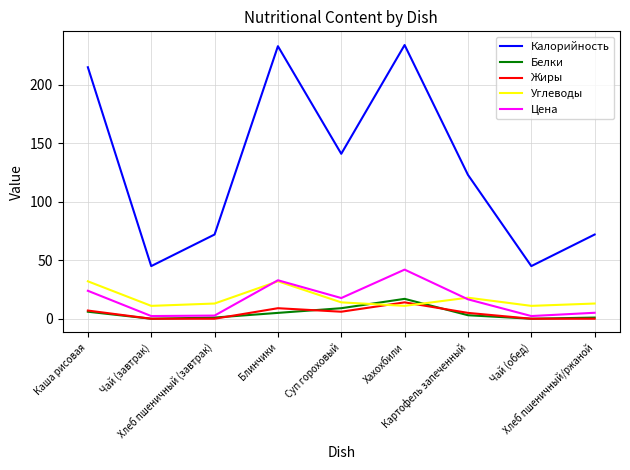

Which series has the widest spread of values?

Калорийность